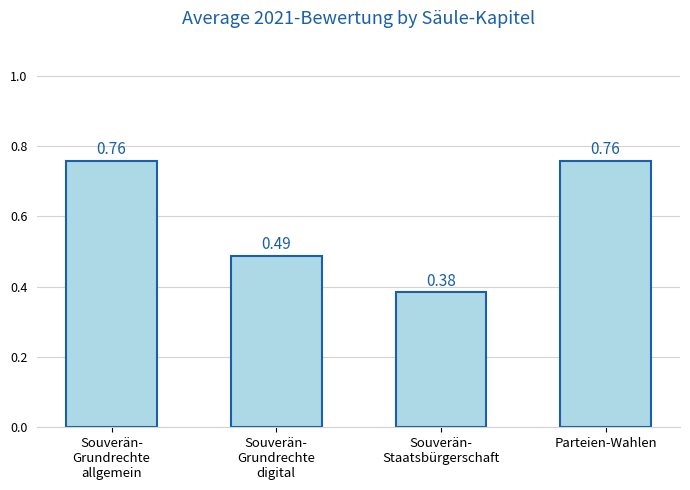

Between Souverän-
Staatsbürgerschaft and Souverän-
Grundrechte
allgemein, which is larger?

Souverän-
Grundrechte
allgemein